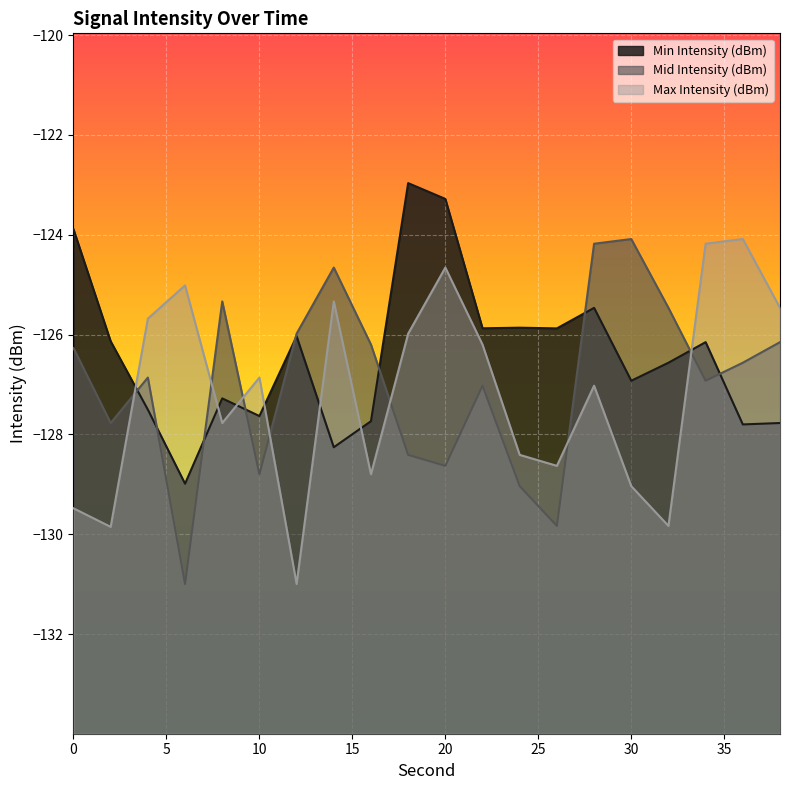

Which category has the highest value across all series?

18